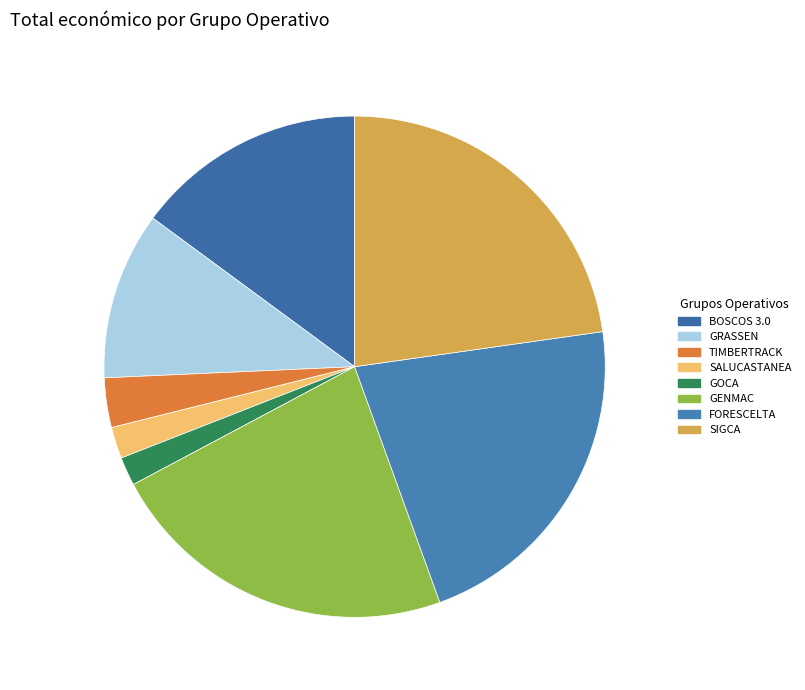

To the nearest percent, what is the difference between the largest and smallest slice percentages?

21%